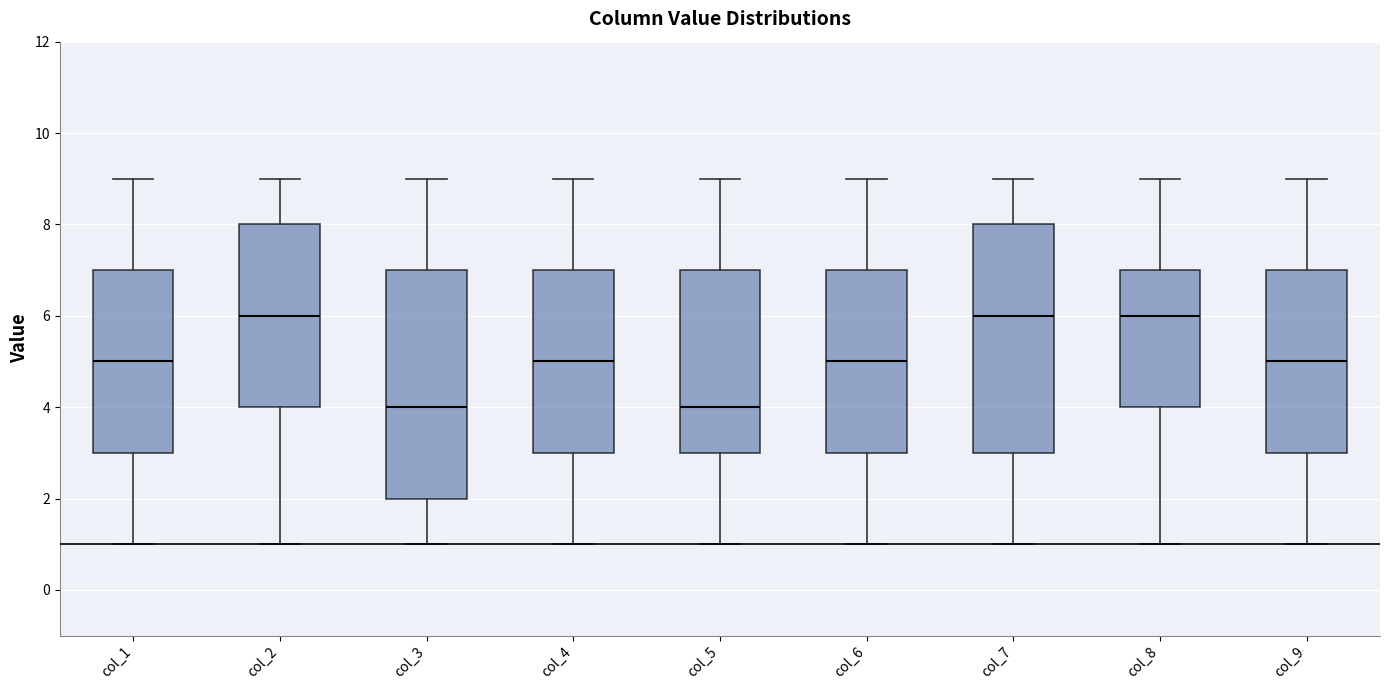

Reading left to right, transcribe this box plot: for each box, give where its median line is, the range the box spans, and where its two whiskers end, as read against the y-axis. The values are not printed on the chart, so give them approximately, as read against the axis.

col_1: median 5, box 3 to 7, whiskers 1 to 9
col_2: median 6, box 4 to 8, whiskers 1 to 9
col_3: median 4, box 2 to 7, whiskers 1 to 9
col_4: median 5, box 3 to 7, whiskers 1 to 9
col_5: median 4, box 3 to 7, whiskers 1 to 9
col_6: median 5, box 3 to 7, whiskers 1 to 9
col_7: median 6, box 3 to 8, whiskers 1 to 9
col_8: median 6, box 4 to 7, whiskers 1 to 9
col_9: median 5, box 3 to 7, whiskers 1 to 9